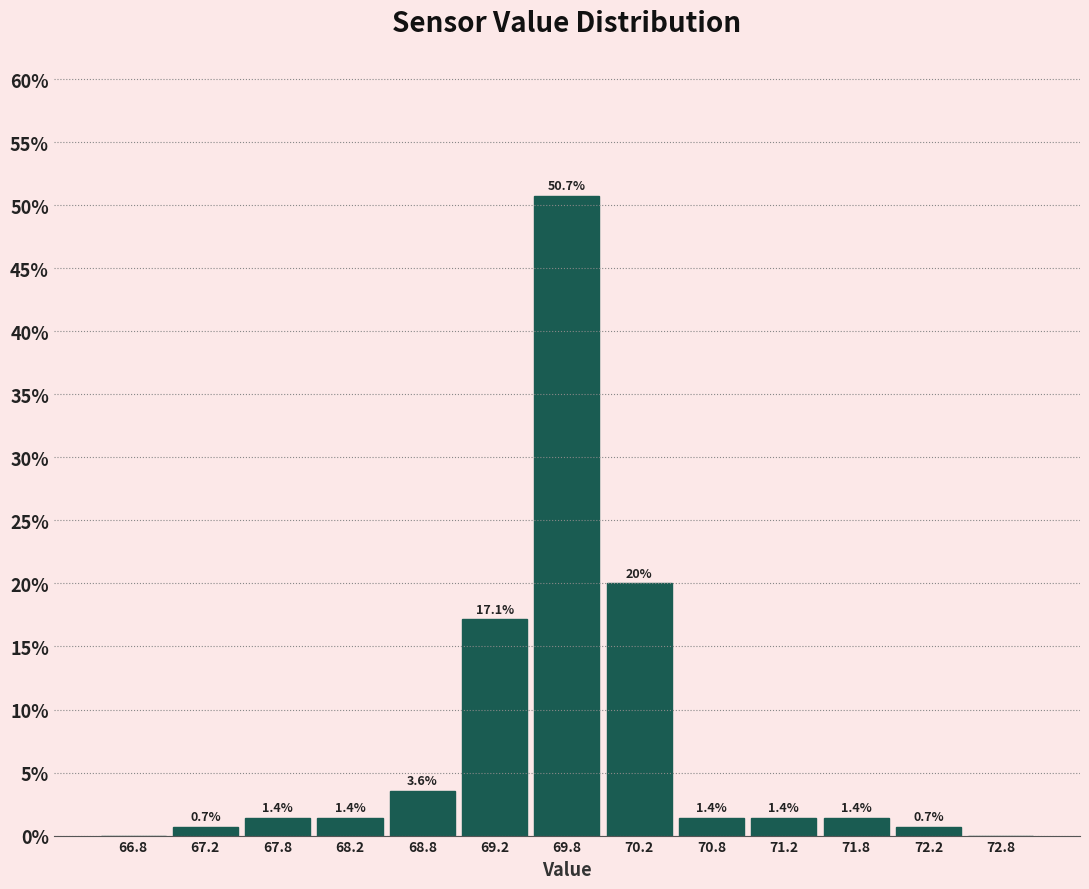

Which range on the x-axis has the tallest bar?

69.5 to 70.0